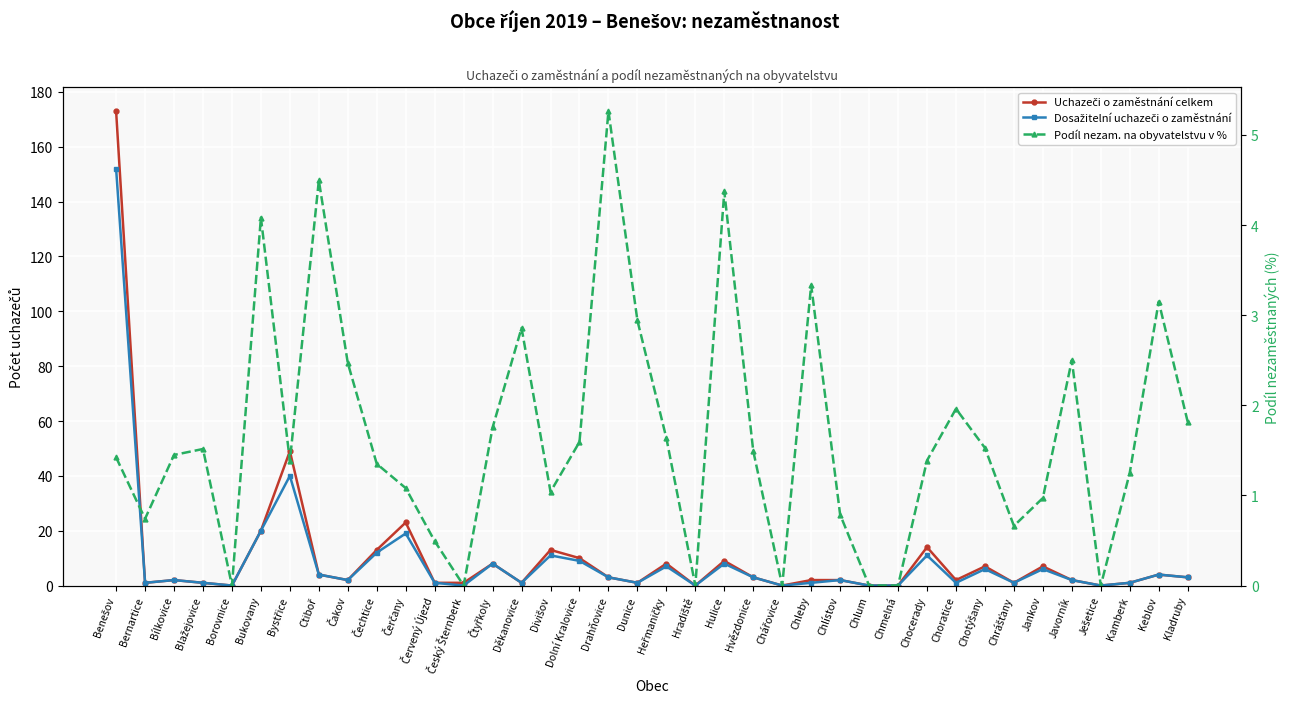

Between Chmelná and Chotýšany, which series saw the biggest shift?

Uchazeči o zaměstnání celkem